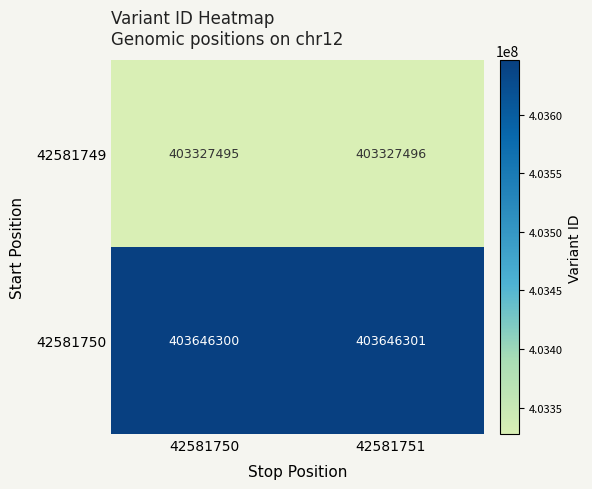

List the series in order of their peak value, highest first.

42581750, 42581749